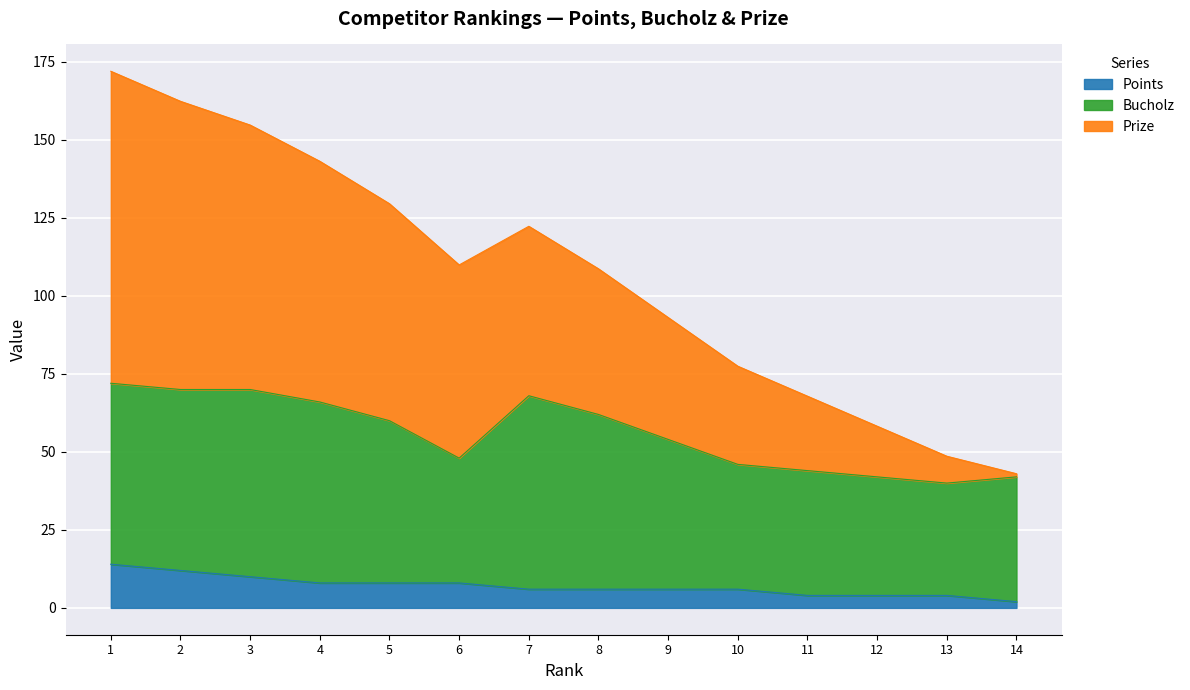

What is the lowest value of the Points series?

2.0